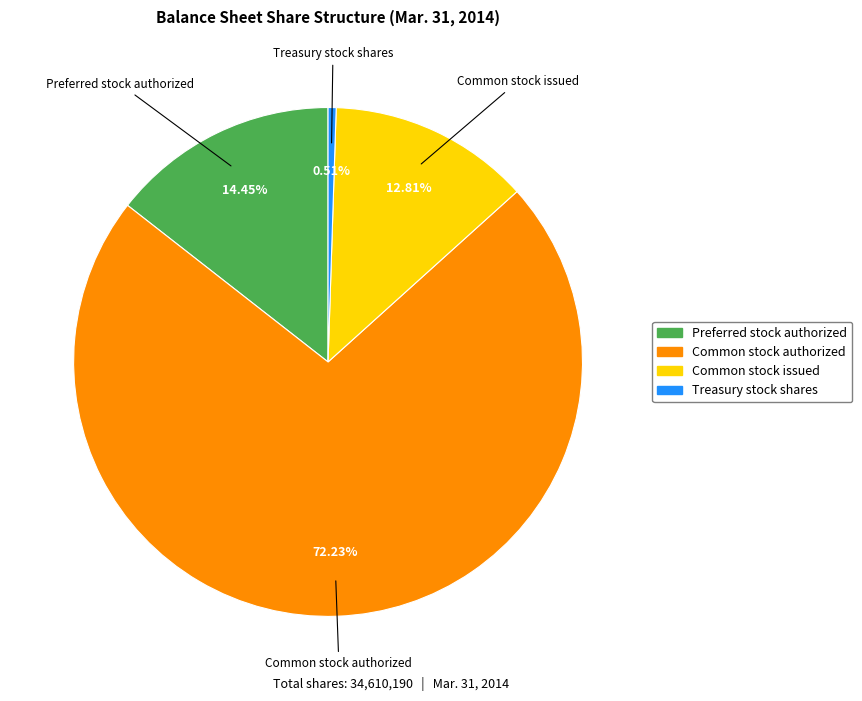

True or false: Preferred stock authorized accounts for 14% of the total.

True